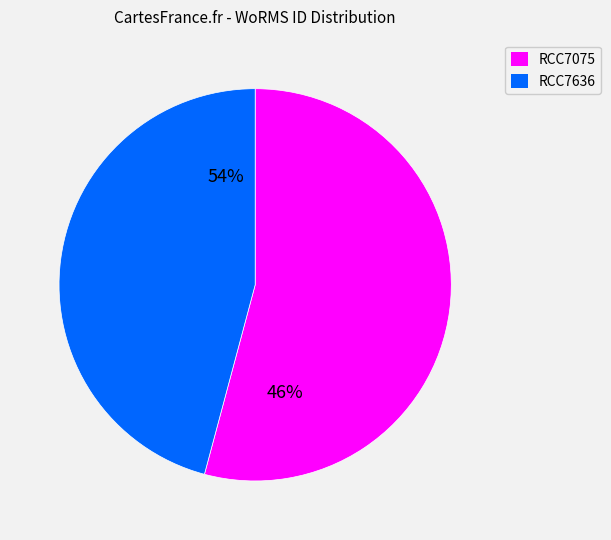

What portion of the pie excludes RCC7075?

45.8%